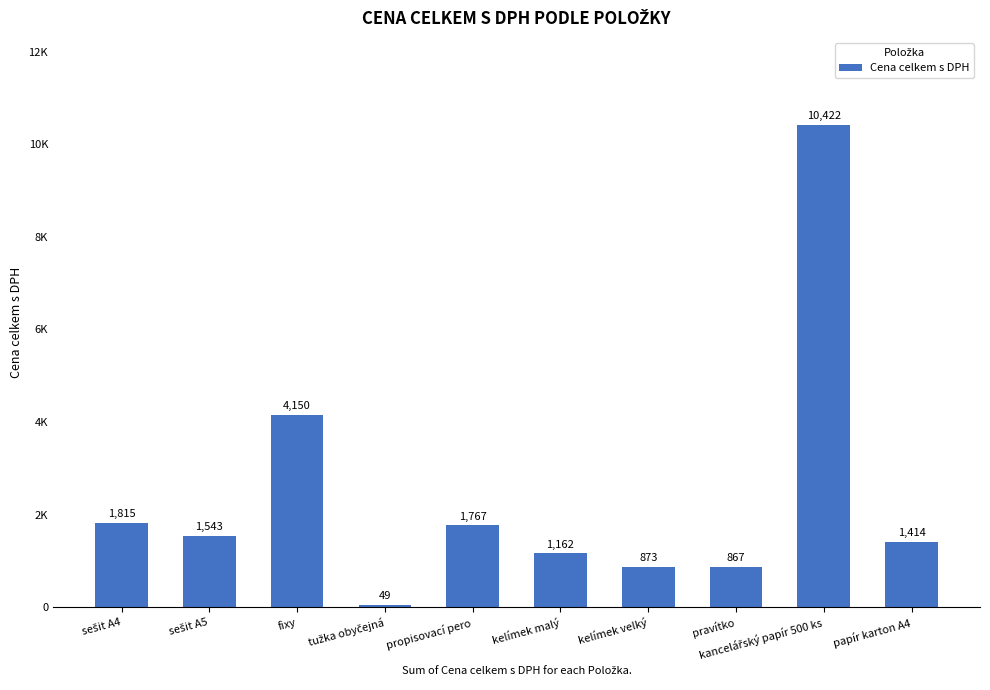

What is the value of the 7th bar from the left?

873.4